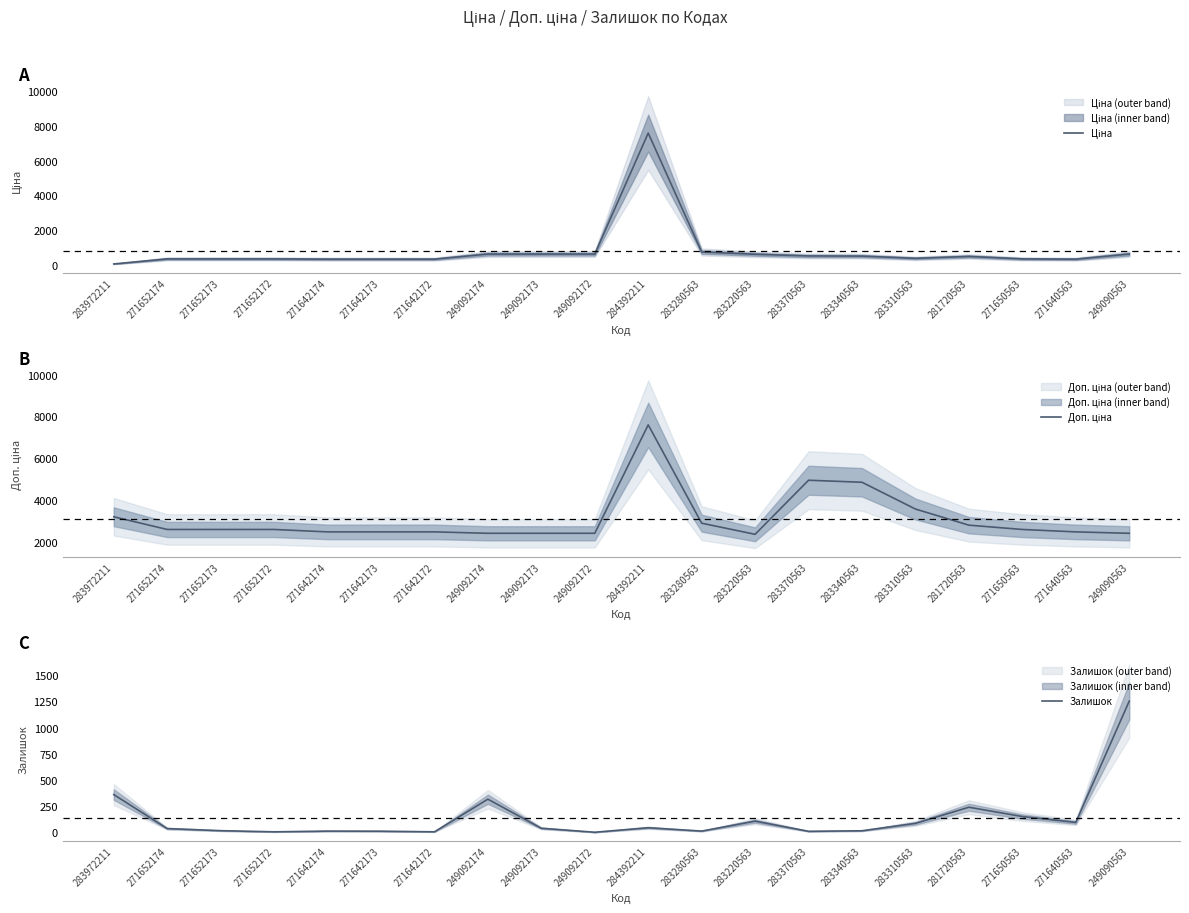

Reading left to right, list all the values displayed in this chart.

Ціна: 32.0	324.8	324.8	324.8	310.3	310.3	310.3	603.7	603.7	603.7	7596.5	724.5	591.6	495.0	485.4	357.4	467.3	324.8	310.3	603.7
Доп. ціна: 3205.0	2598.3	2598.3	2598.3	2482.4	2482.4	2482.4	2414.8	2414.8	2414.8	7596.5	2897.8	2366.5	4950.4	4853.8	3573.9	2803.6	2598.3	2482.4	2414.8
Залишок: 360.0	35.0	15.0	4.0	11.0	10.0	4.0	316.0	38.0	0.0	43.0	11.0	106.0	9.0	14.0	85.0	239.0	150.0	94.0	1253.0